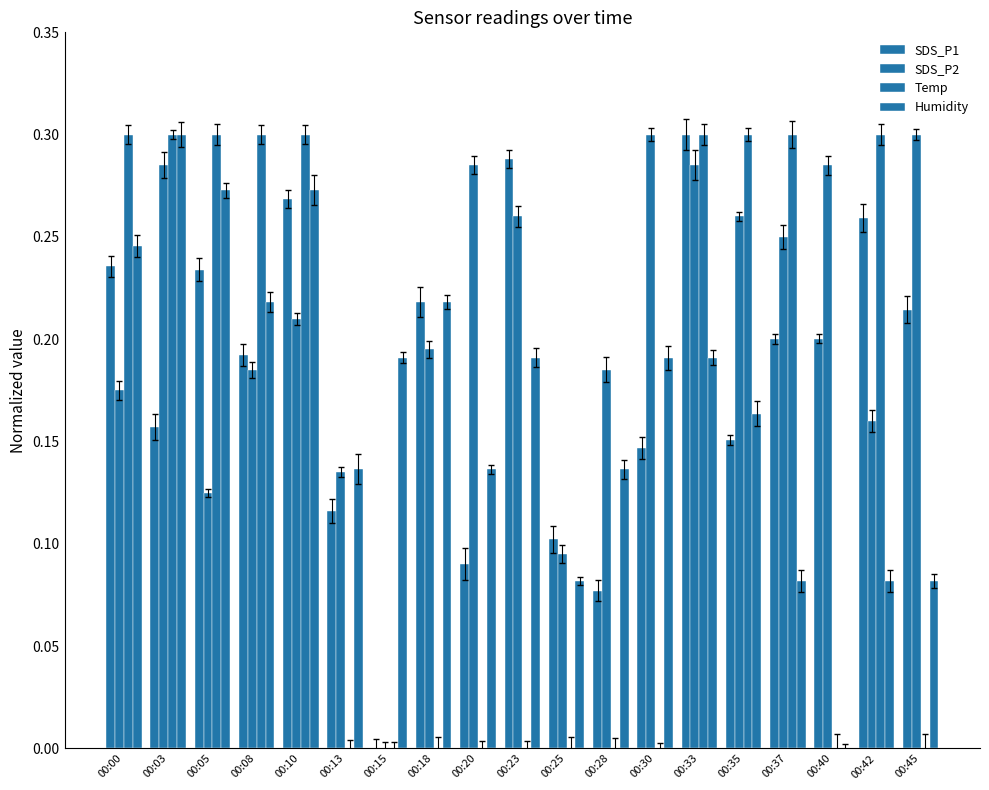

What is the difference between the highest and lowest values at 00:25?

0.1